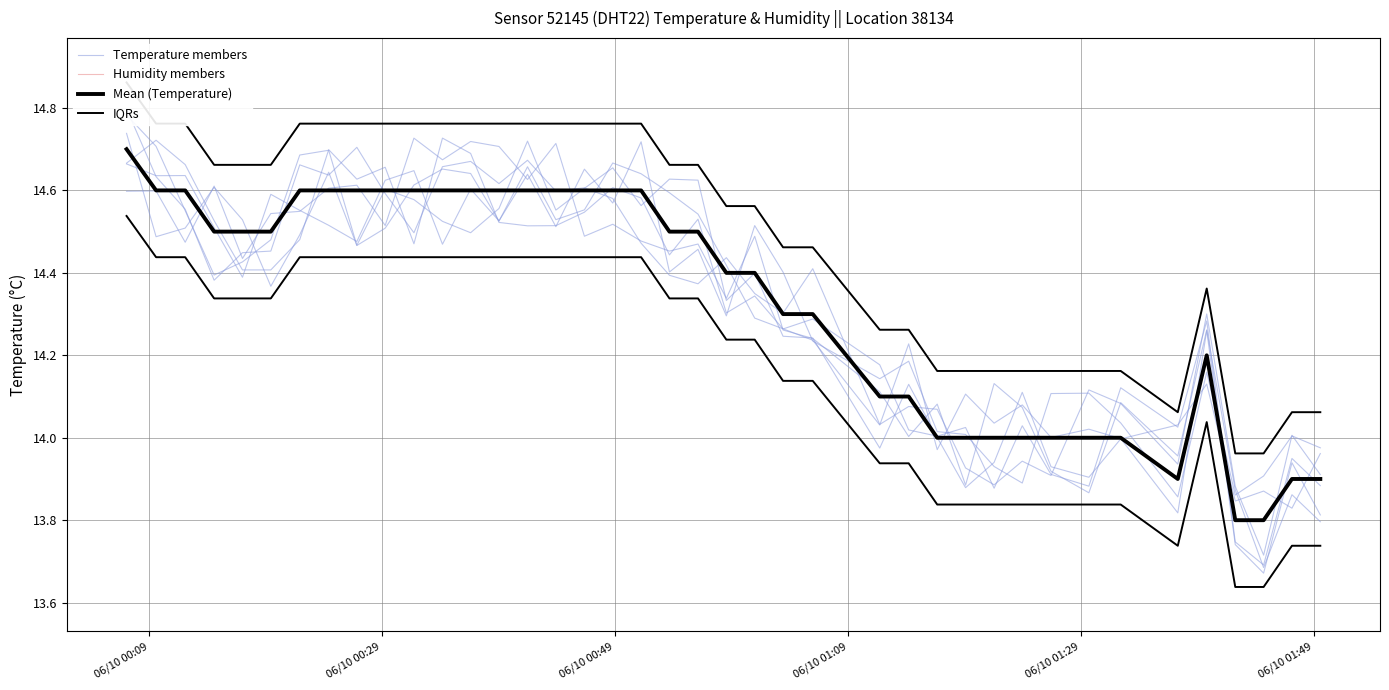

What is the average value of the Temperature members series?

14.3